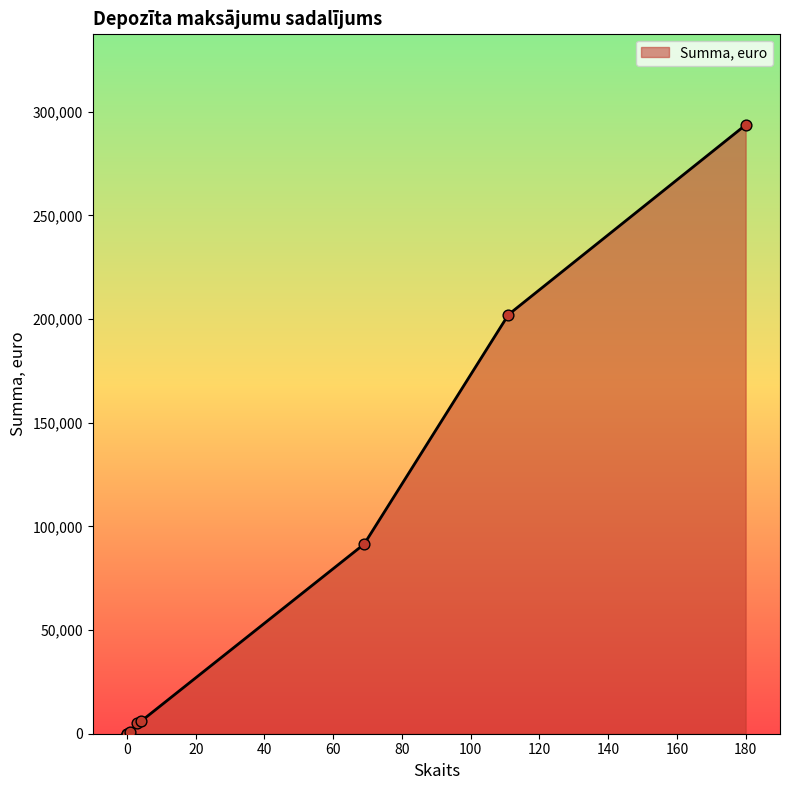

What is the change in value from 180 to 69?

-202131.5